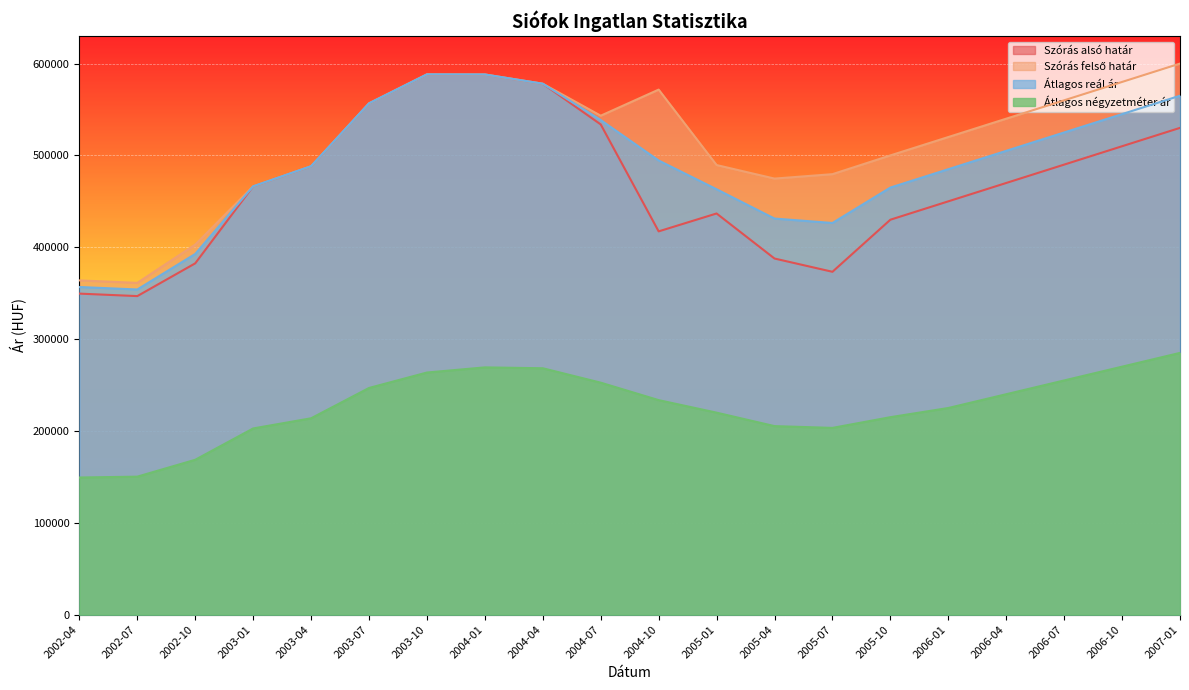

What are all the series names shown in the legend?

Szórás alsó határ, Szórás felső határ, Átlagos reál ár, Átlagos négyzetméter ár